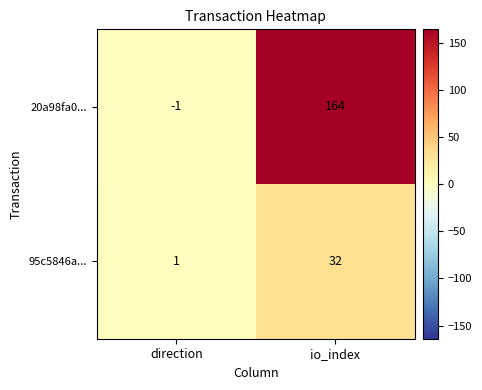

How many negative values does the 20a98fa0... series have?

1